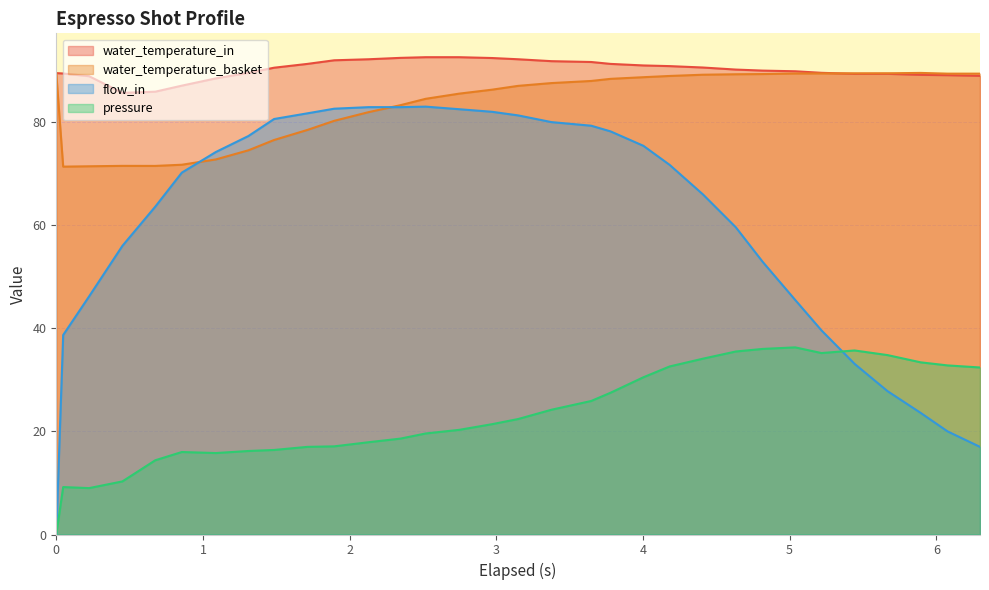

True or false: water_temperature_basket and pressure intersect in this chart.

False